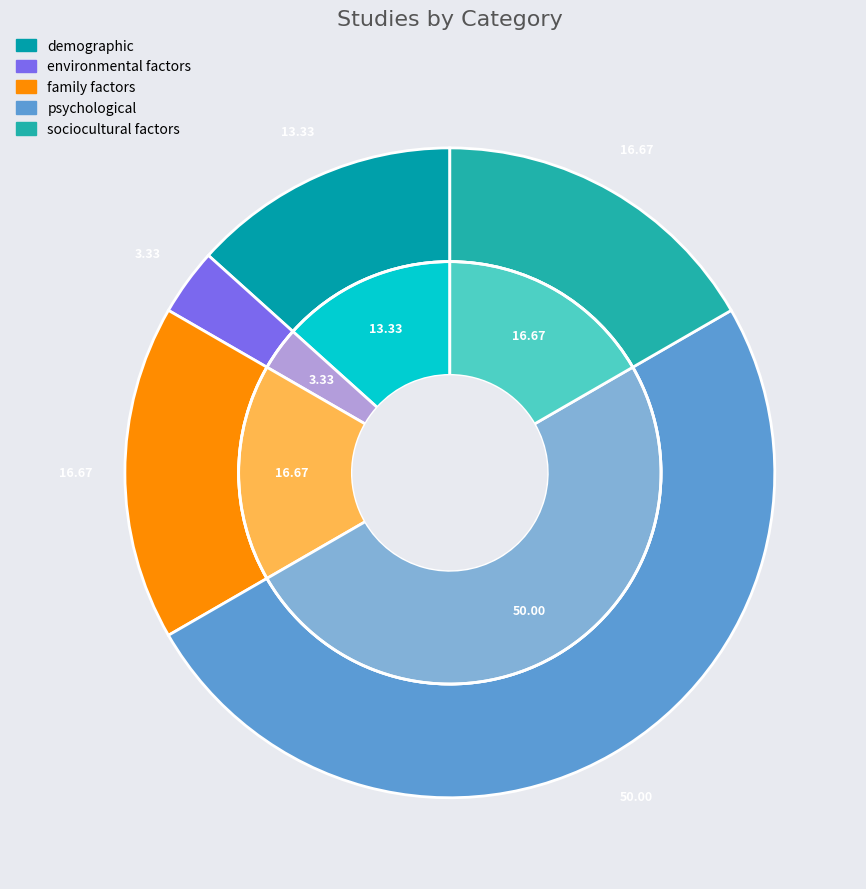

Does family factors account for over 50% of the chart?

No